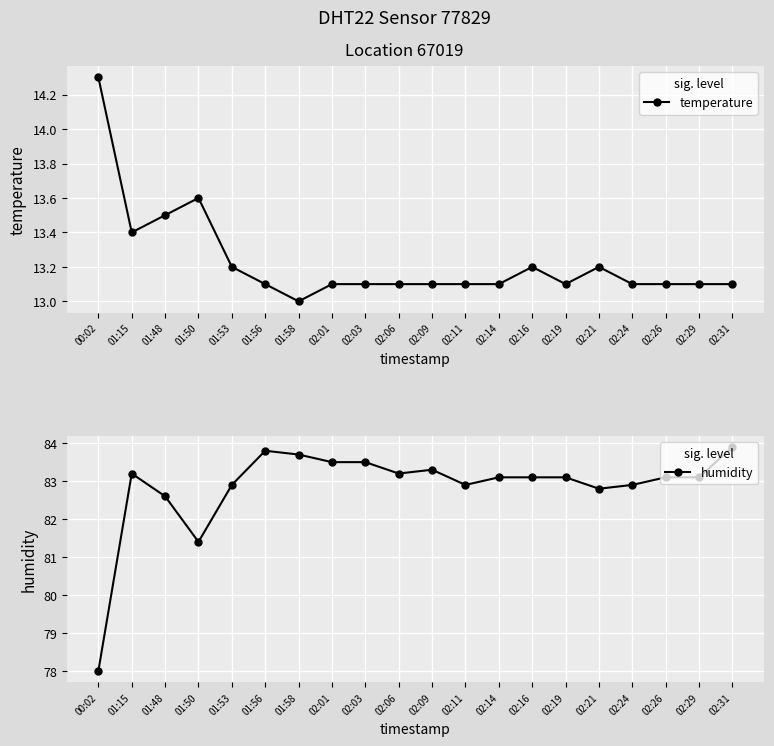

Is the value of temperature at 02:06 greater than the value of humidity at 01:15?

No